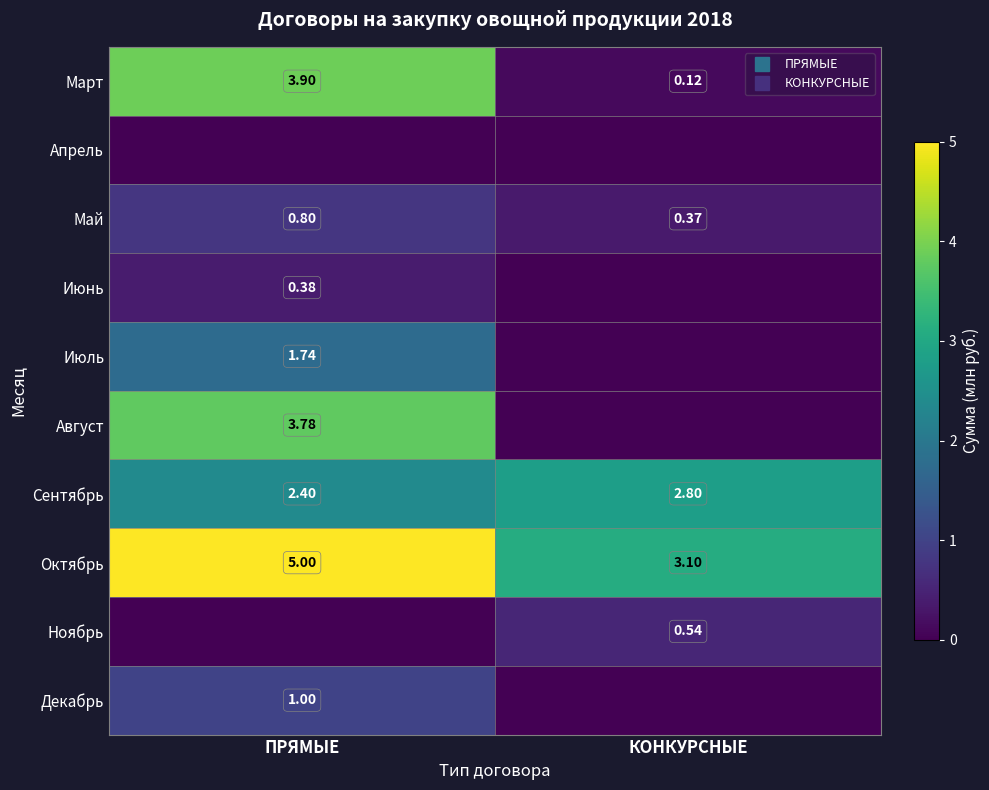

What is the difference between the maximum and minimum values in the Март series?

3.8